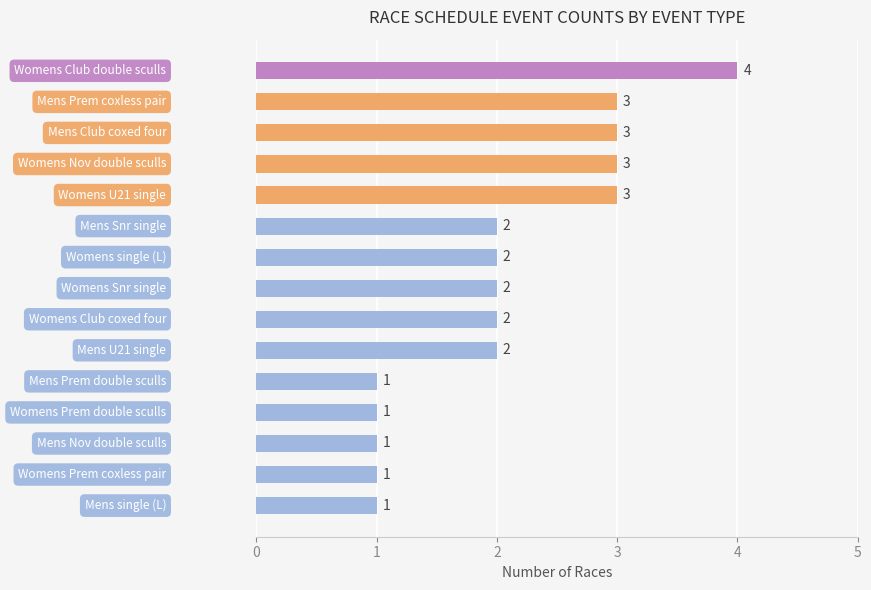

How many values are between 1 and 3?

14